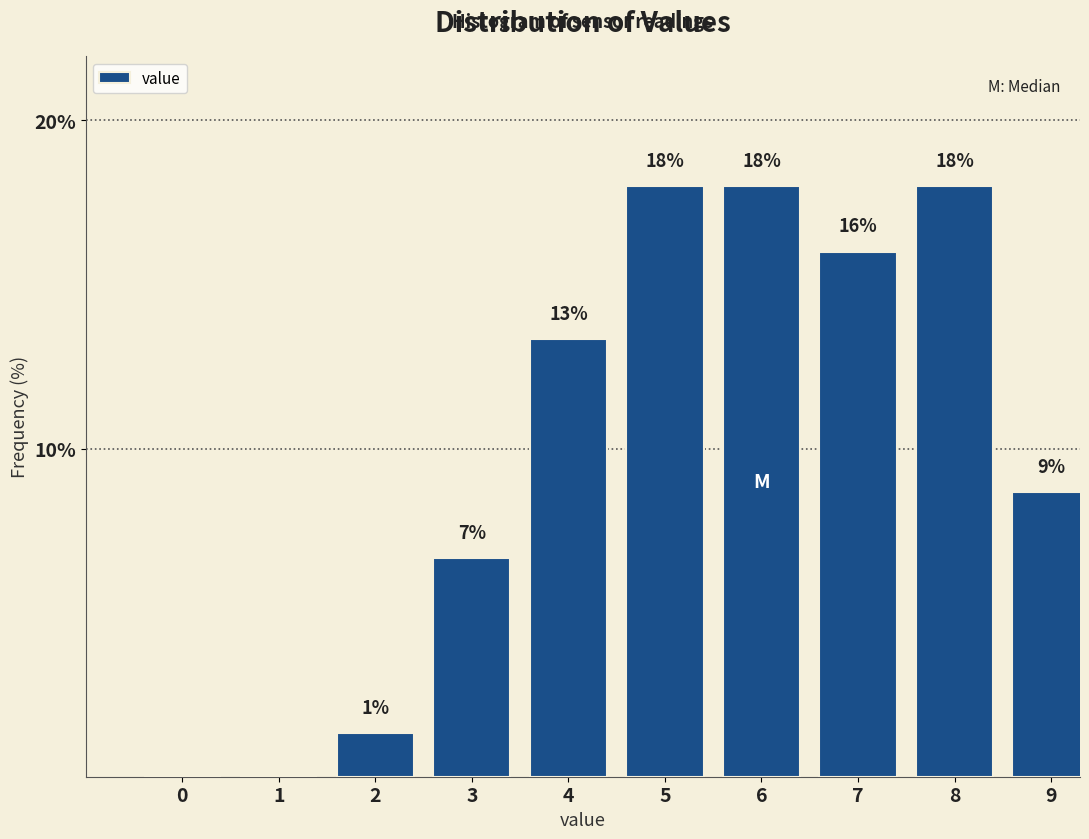

What is the approximate value at 3?

6.7